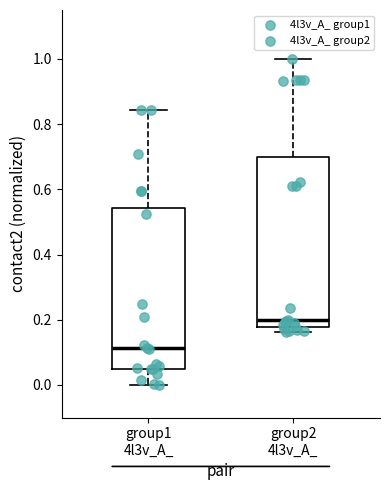

Which box is the tallest, from its lower edge to its upper edge?

group2 4l3v_A_